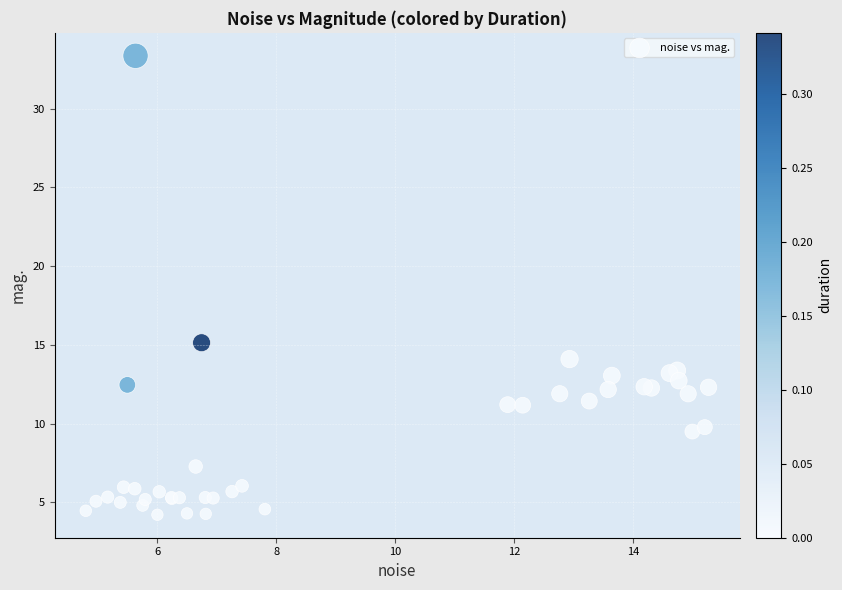

What Y value in the scatter plot is closest to 18?

15.1